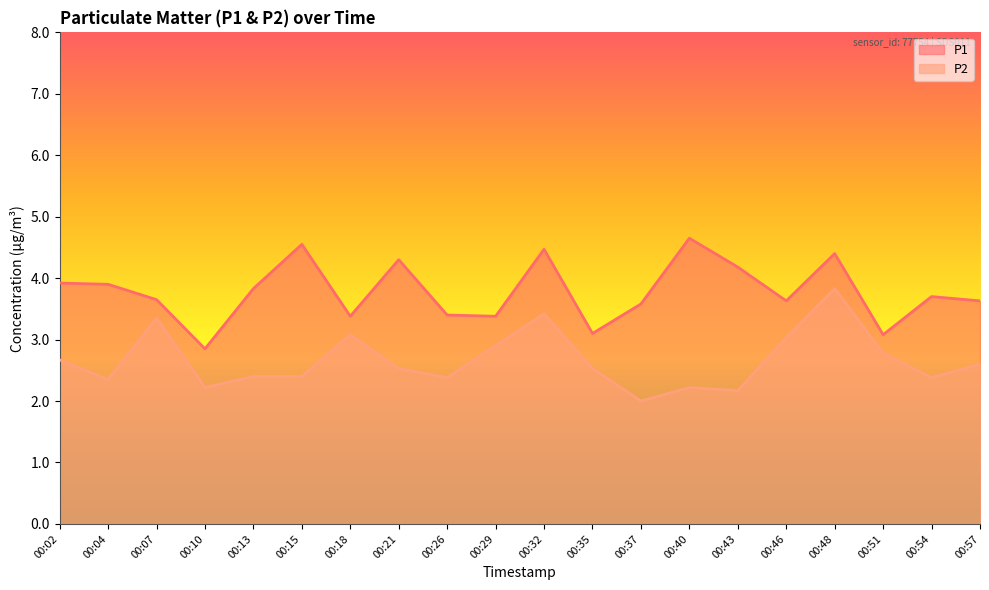

Which series changed the most between 00:46 and 00:57?

P2